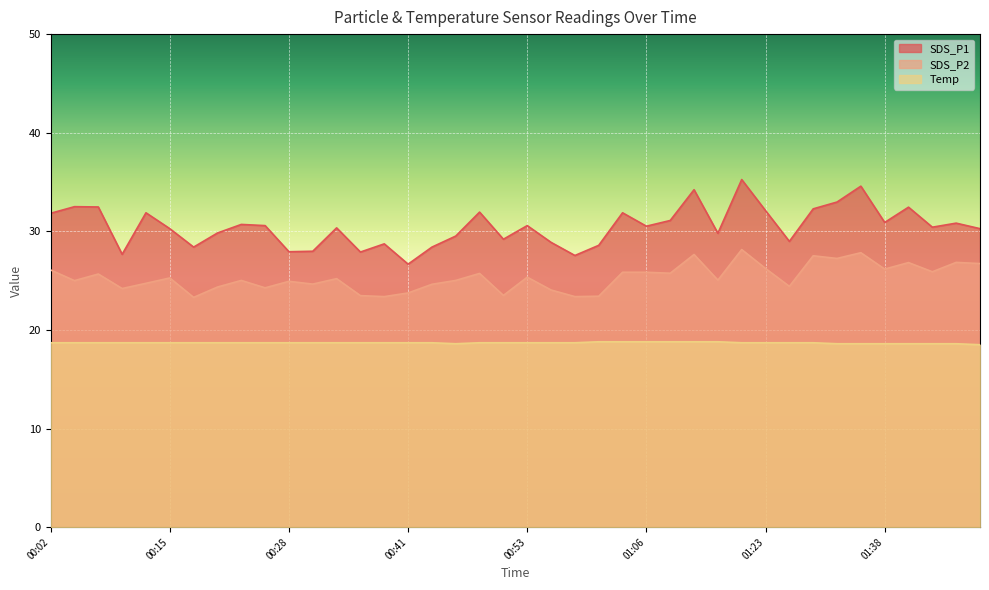

At which label does SDS_P2 first exceed 25?

00:02